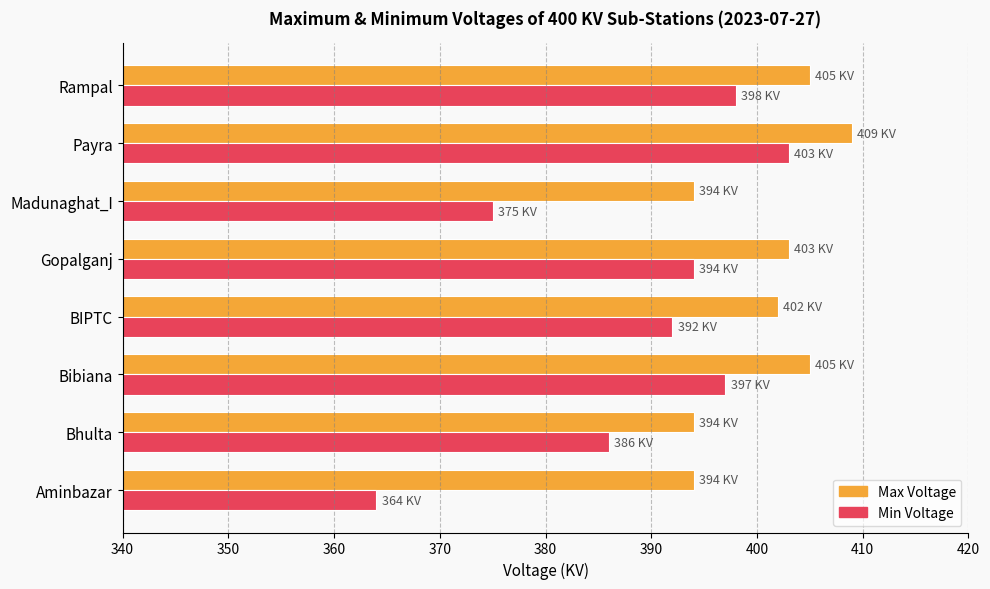

What is the sum of the Max Voltage values at Payra and Aminbazar?

803